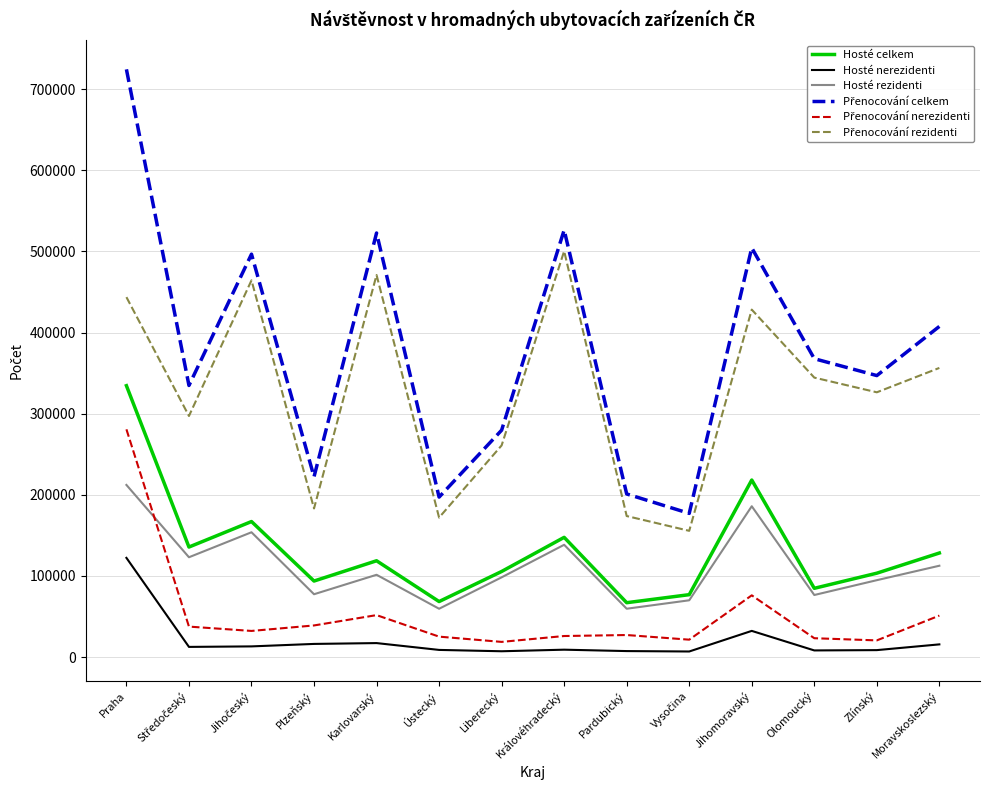

Is it true that Hosté celkem equals 147611 at Královéhradecký?

True